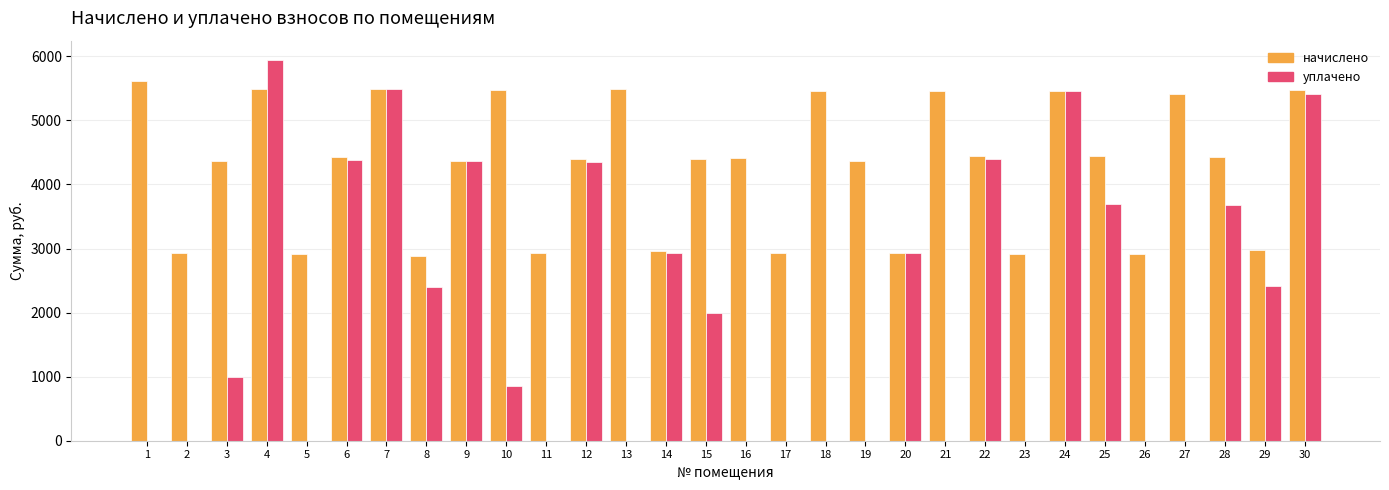

Does the chart contain stacked bars?

No